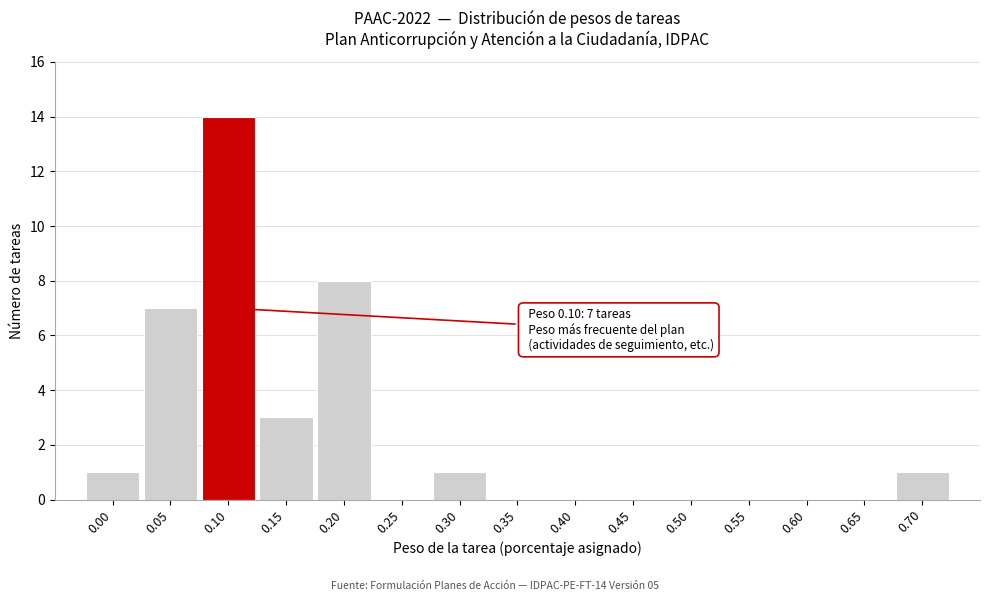

Reading left to right, list all the values displayed in this chart.

0.00=1	0.05=7	0.10=14	0.15=3	0.20=8	0.25=0	0.30=1	0.35=0	0.40=0	0.45=0	0.50=0	0.55=0	0.60=0	0.65=0	0.70=1